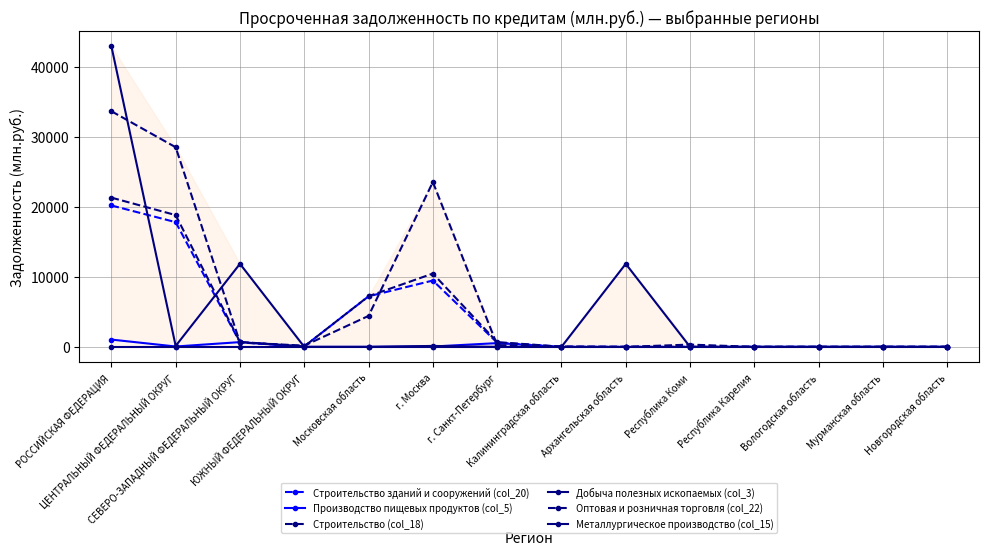

What is the approximate value of Добыча полезных ископаемых (col_3) at г. Москва?

133